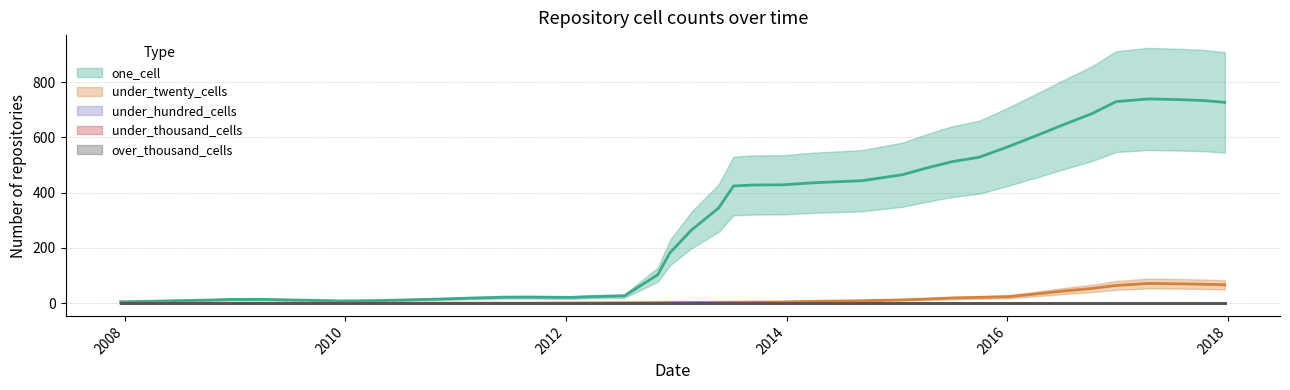

Is the value of under_twenty_cells at 8 greater than the value of under_thousand_cells at 21?

No